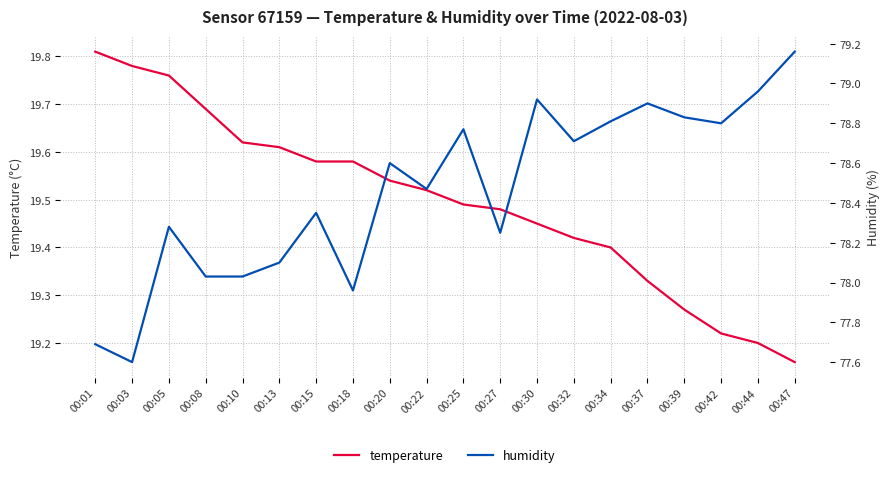

In humidity, how many points are lower than both neighbors (excluding endpoints)?

6